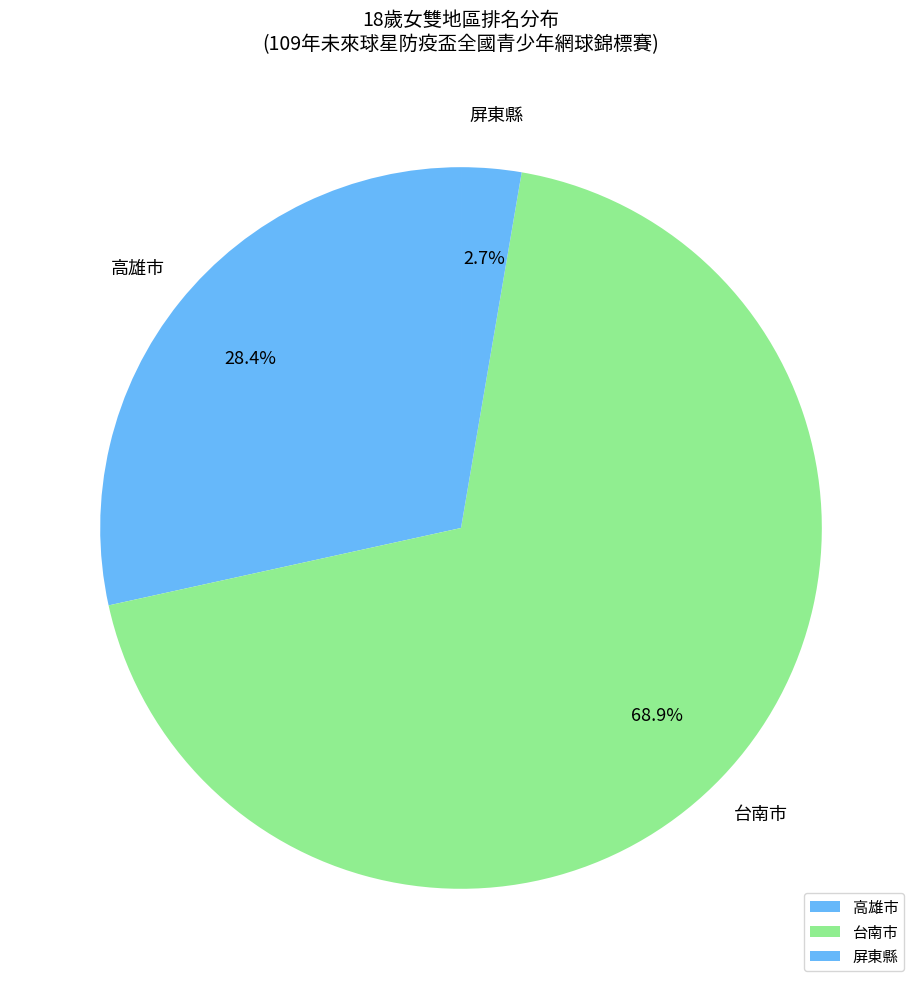

What is the largest slice in the pie chart?

台南市